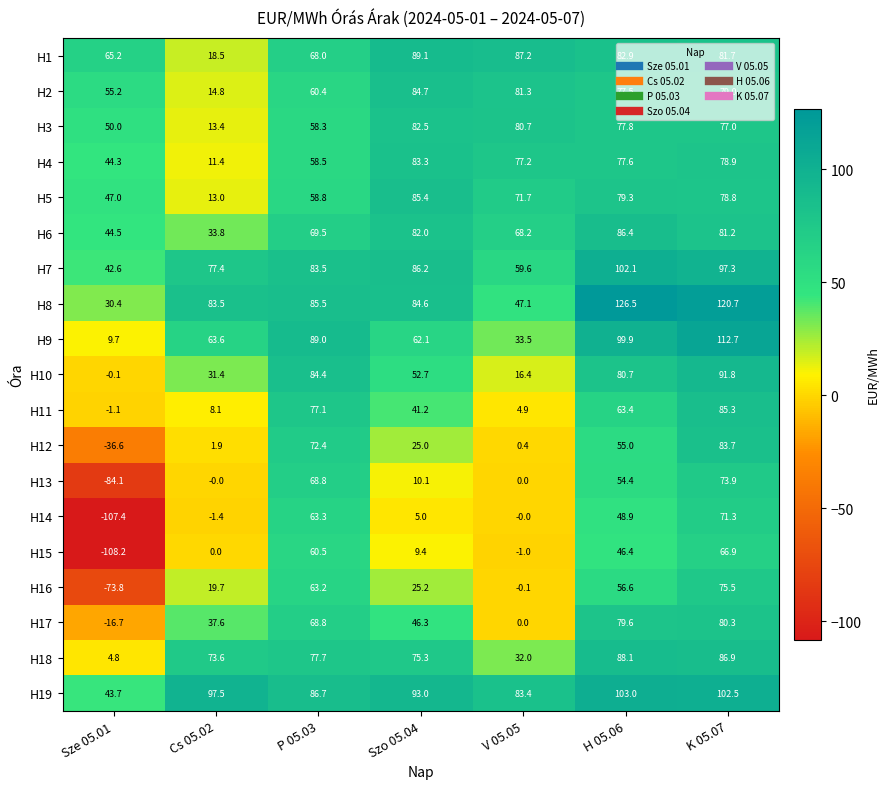

Which label corresponds to the largest value in the chart?

H 05.06